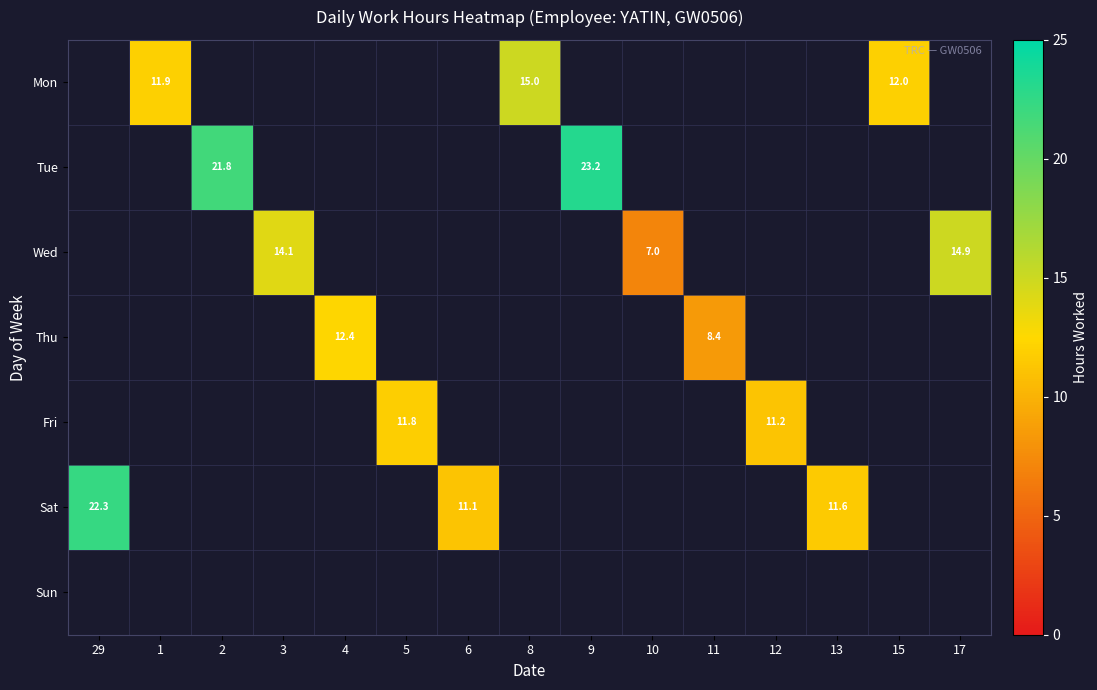

At 1, list the series in order from smallest to largest.

Mon, Tue, Wed, Thu, Fri, Sat, Sun